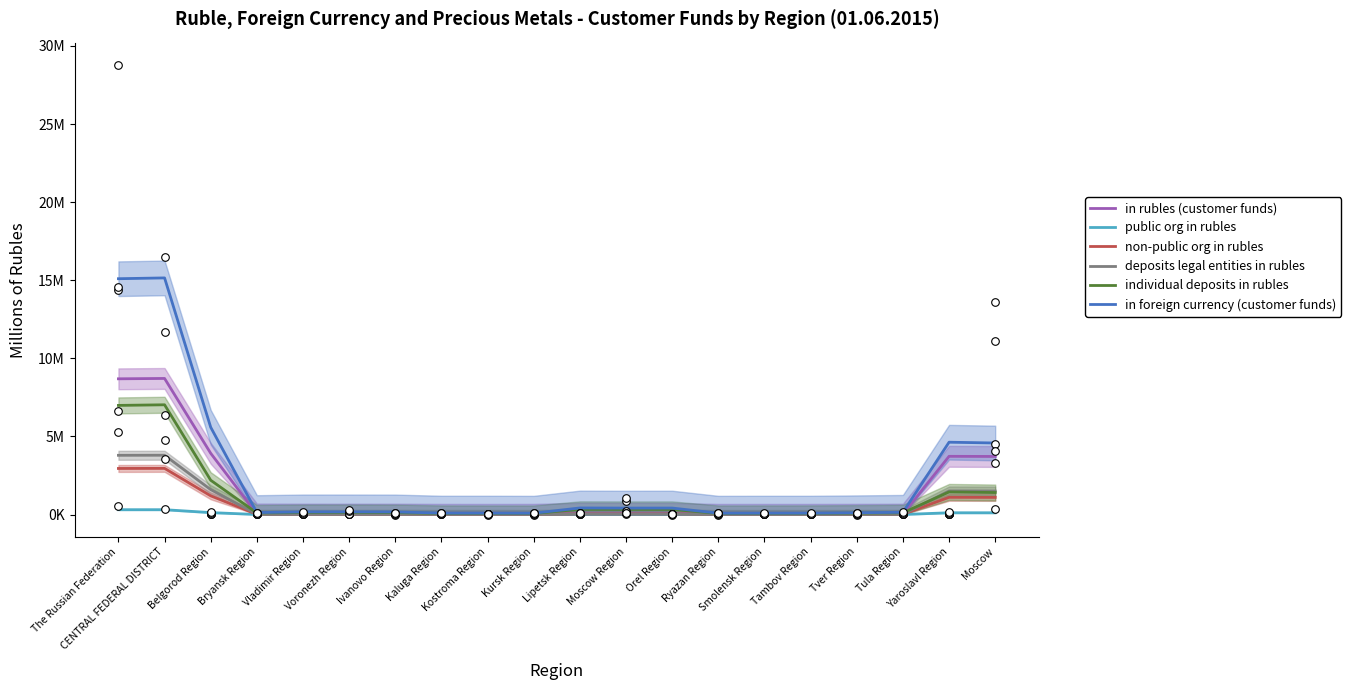

Which series contains the highest Y value?

in foreign currency (customer funds)